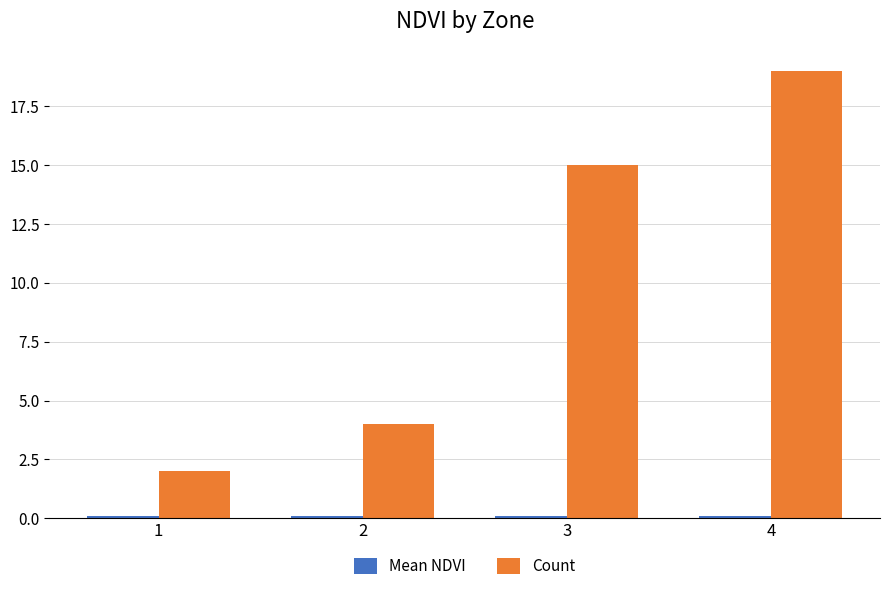

Which series changed the most between 2 and 3?

Count